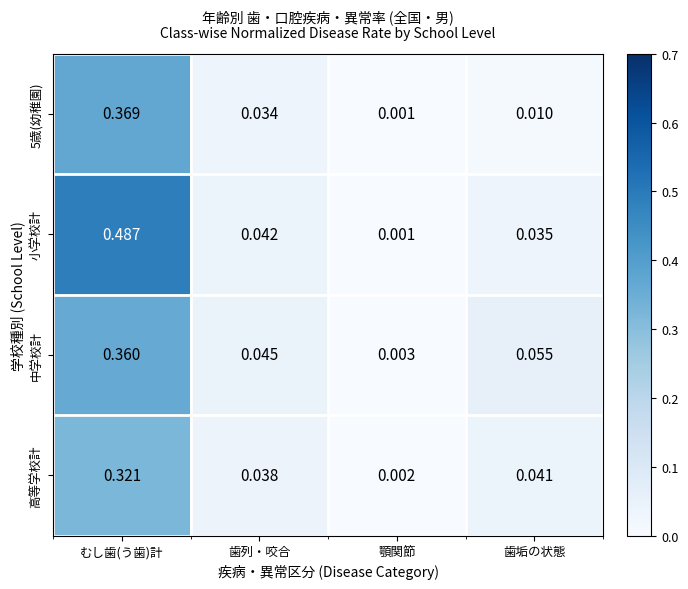

At which category is the sum across all series the highest?

むし歯(う歯)計